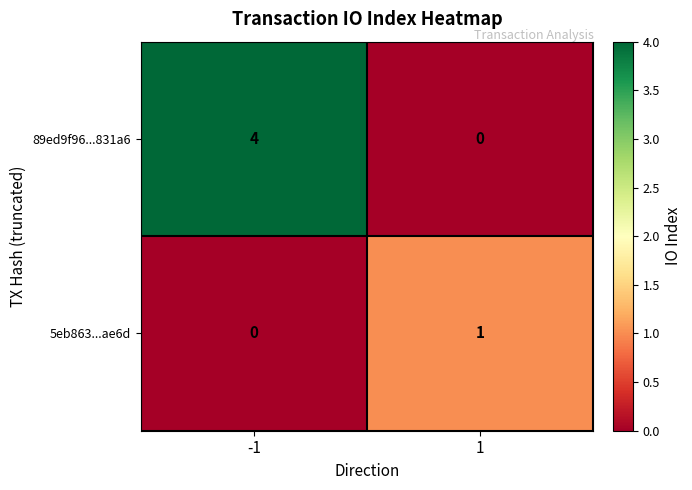

What is the difference between the 89ed9f96...831a6 values at -1 and 1?

4